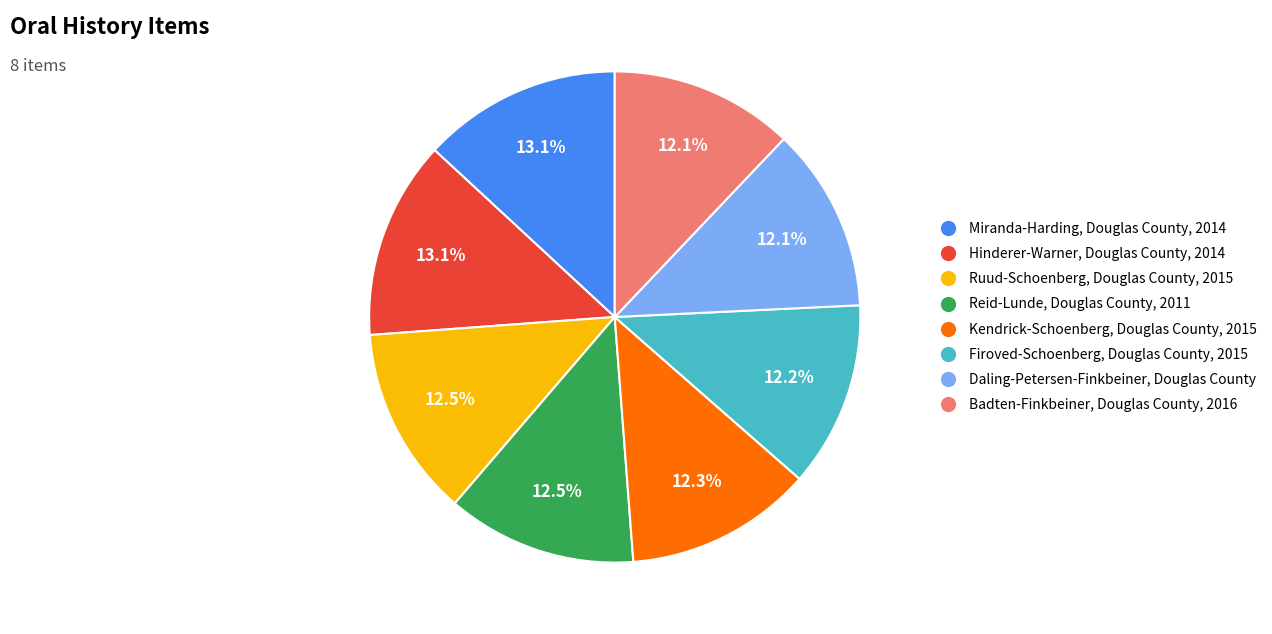

Which has a higher value, Kendrick-Schoenberg, Douglas County, 2015 or Miranda-Harding, Douglas County, 2014?

Miranda-Harding, Douglas County, 2014